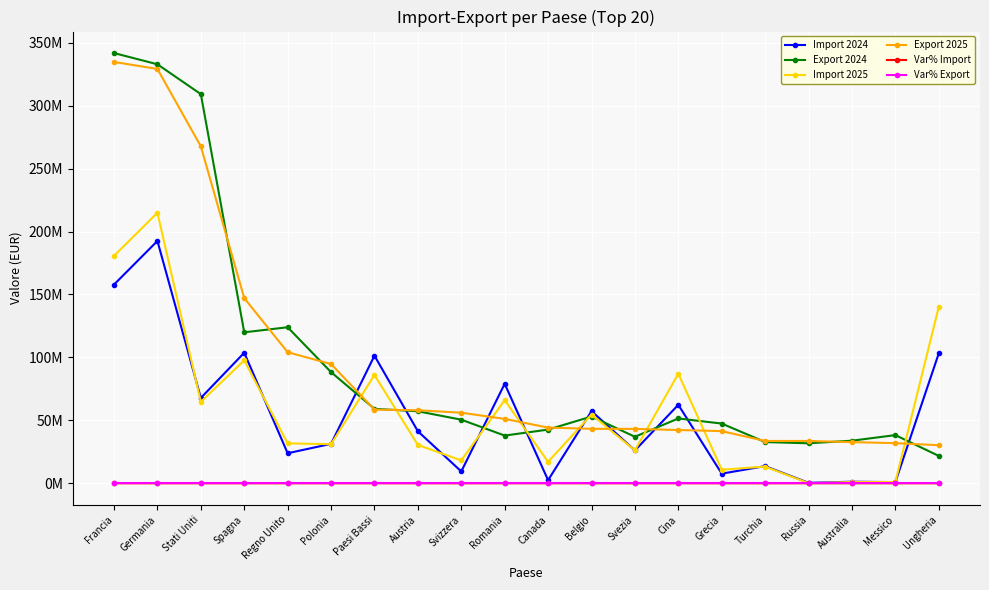

Where do Import 2025 and Import 2024 first cross each other?

Germania and Stati Uniti